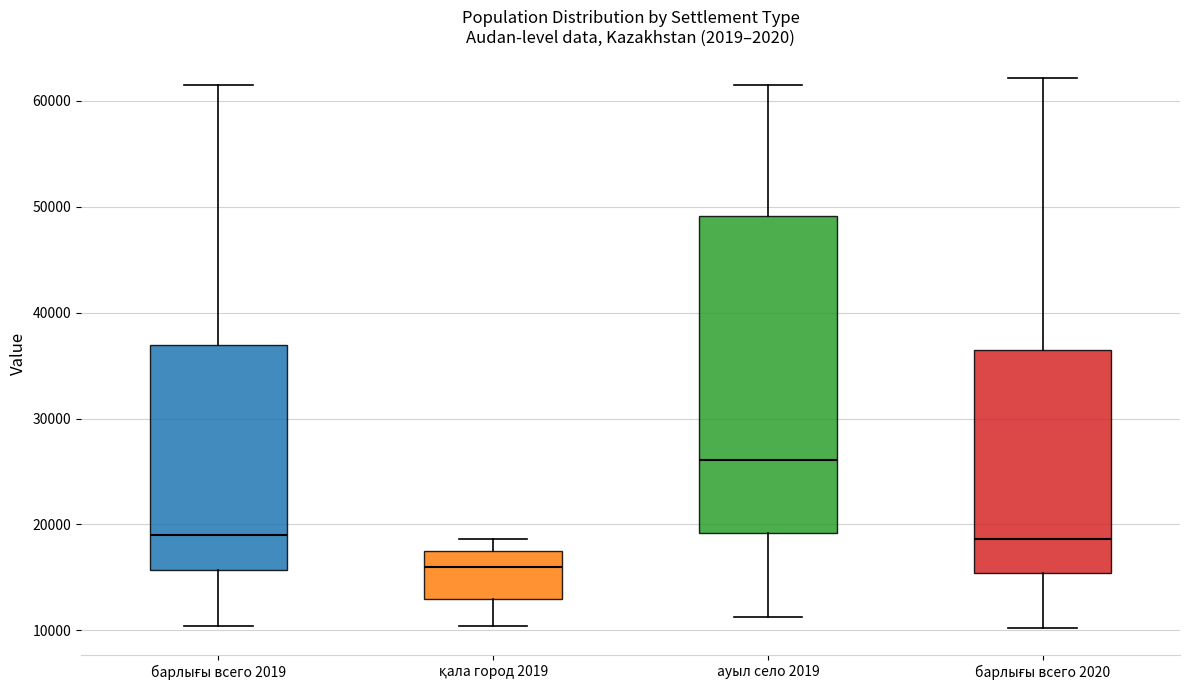

Reading left to right, transcribe this box plot: for each box, give where its median line is, the range the box spans, and where its two whiskers end, as read against the y-axis. The values are not printed on the chart, so give them approximately, as read against the axis.

барлығы всего 2019: median 19000, box 16000 to 37000, whiskers 10000 to 62000
қала город 2019: median 16000, box 13000 to 17000, whiskers 10000 to 19000
ауыл село 2019: median 26000, box 19000 to 49000, whiskers 11000 to 62000
барлығы всего 2020: median 19000, box 15000 to 36000, whiskers 10000 to 62000